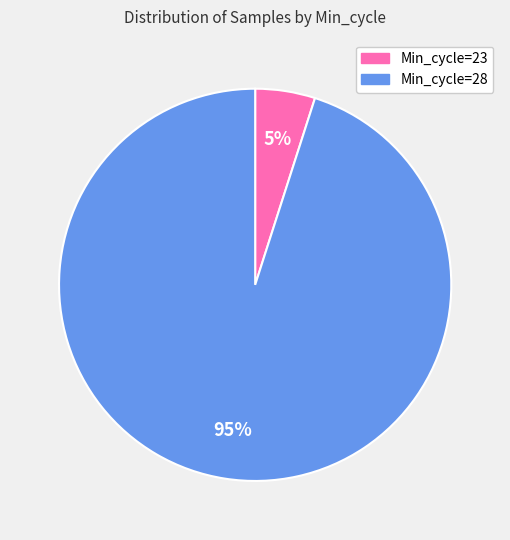

Which slice is the largest?

Min_cycle=28